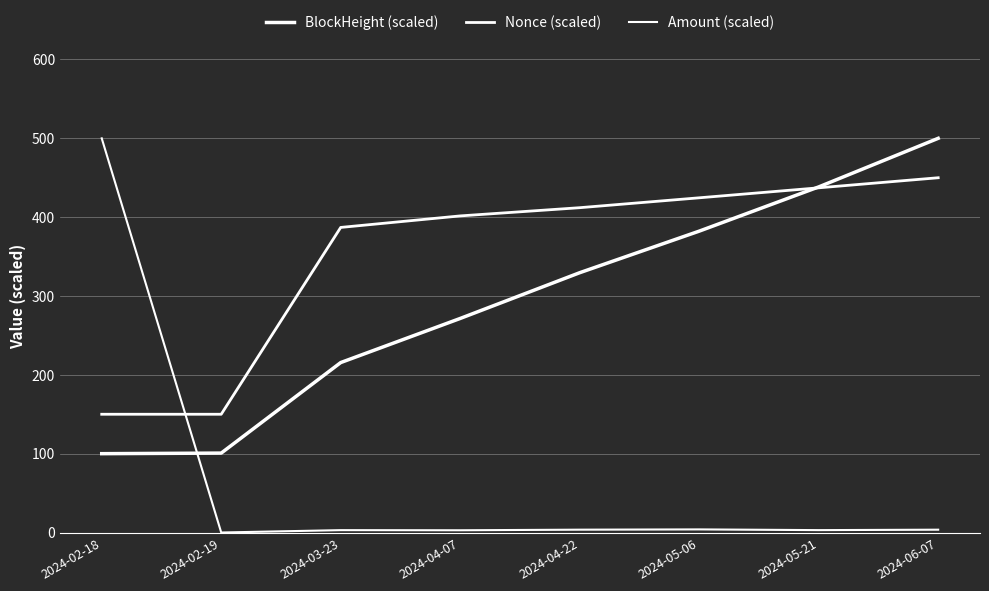

List the labels in order of Nonce (scaled) value, smallest first.

2024-02-18, 2024-02-19, 2024-03-23, 2024-04-07, 2024-04-22, 2024-05-06, 2024-05-21, 2024-06-07